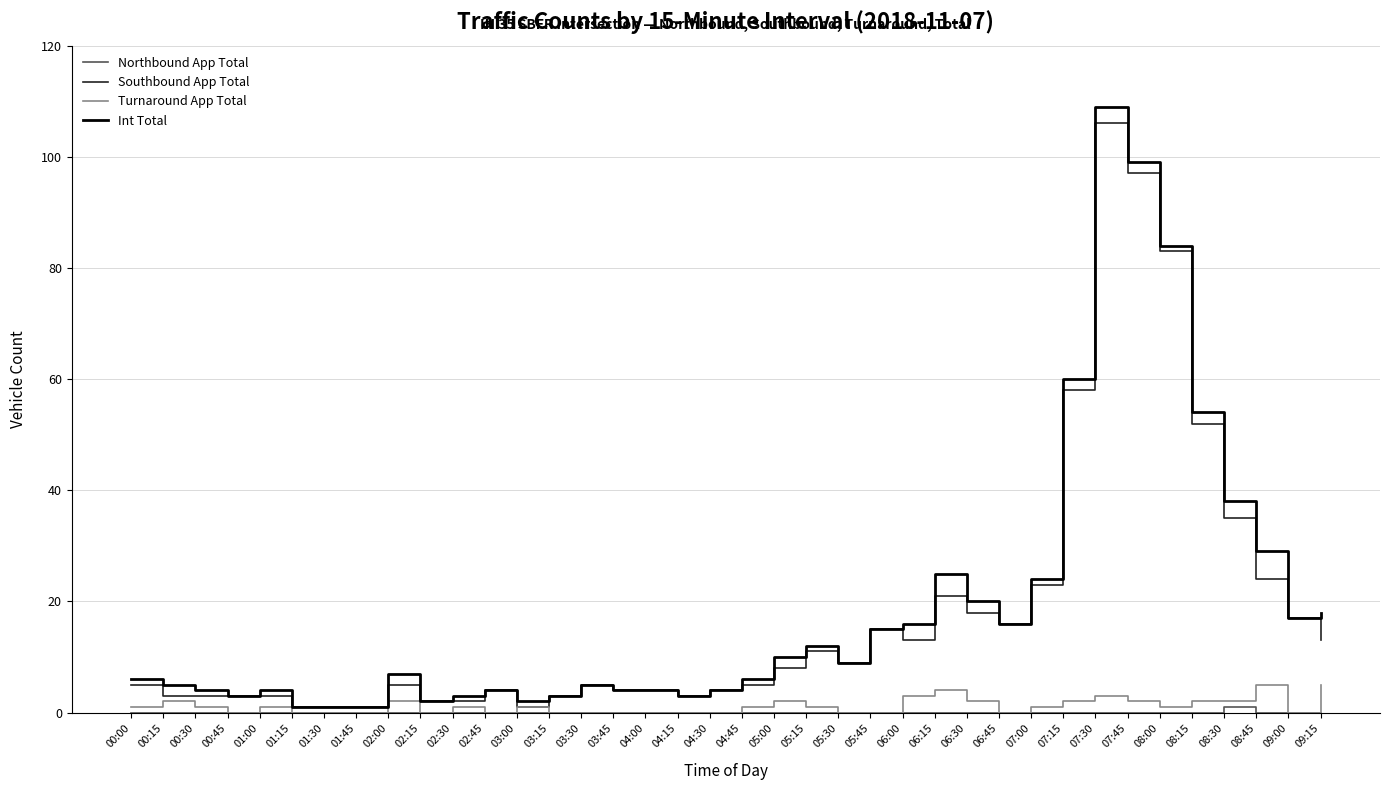

What is the greatest value displayed?

109